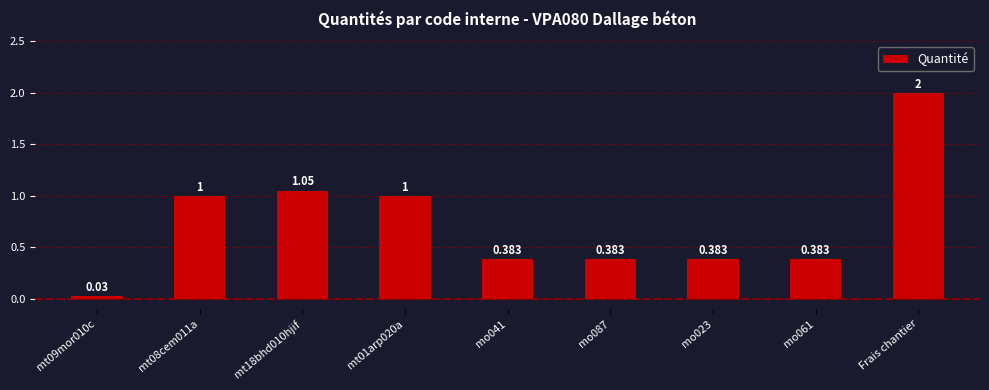

At which category does the chart reach its peak across all series?

Frais chantier